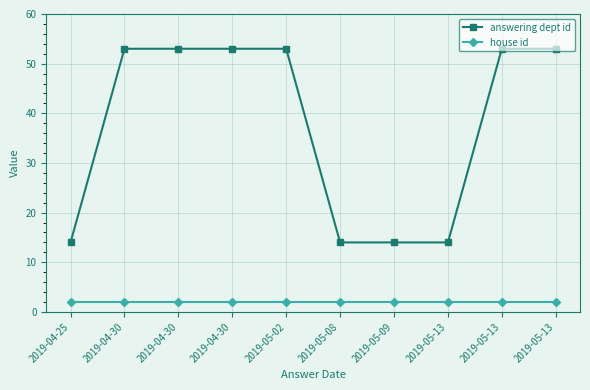

The answering dept id series shows 53 at 2019-04-30. True or false?

True